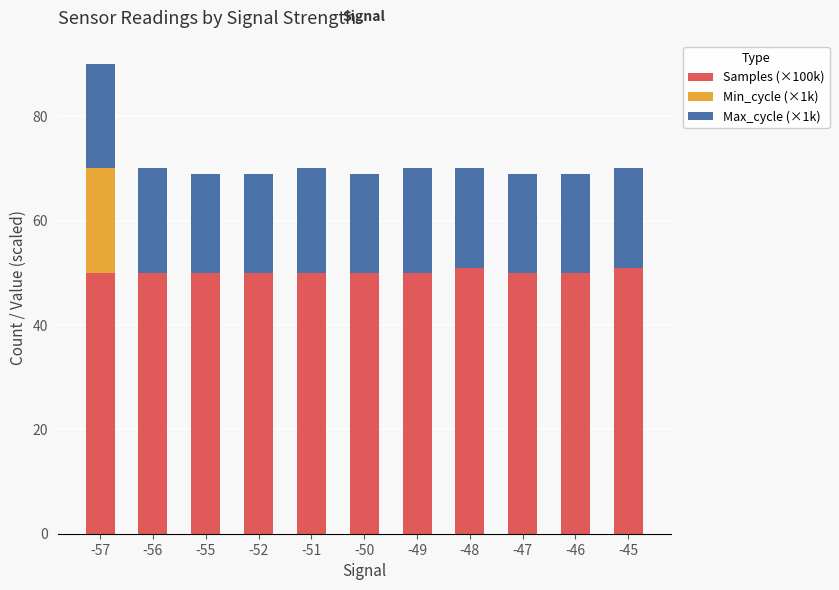

What is the total value across all series at -57?

90